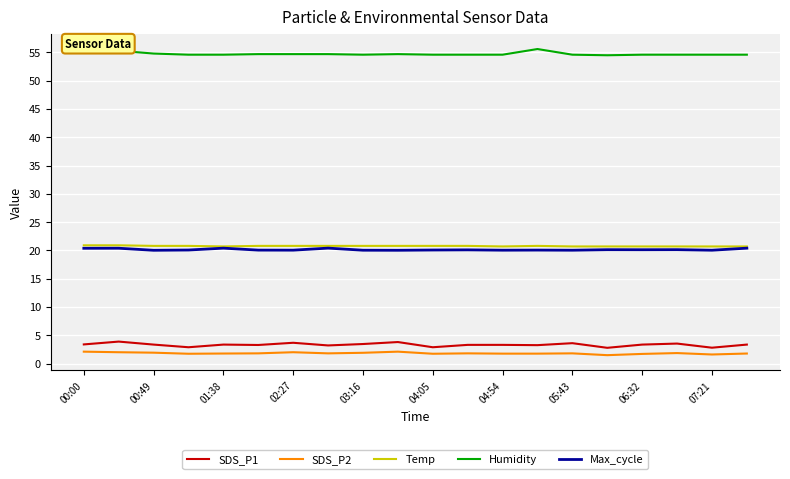

Count the number of categories in the chart.

20